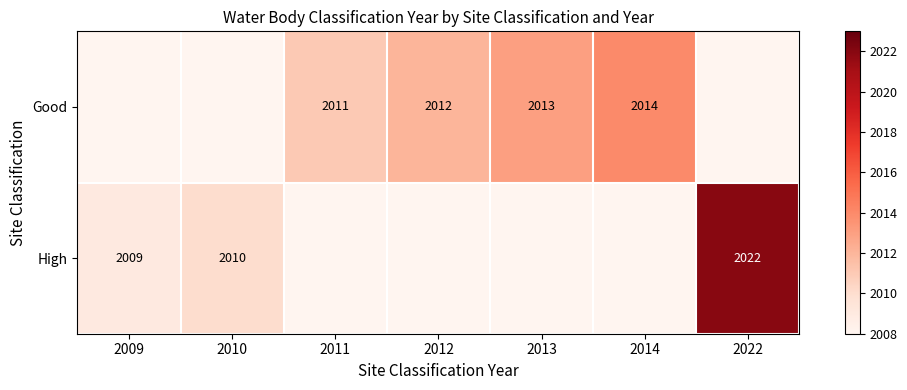

The value of High at 2010 is 2782. True or false?

False